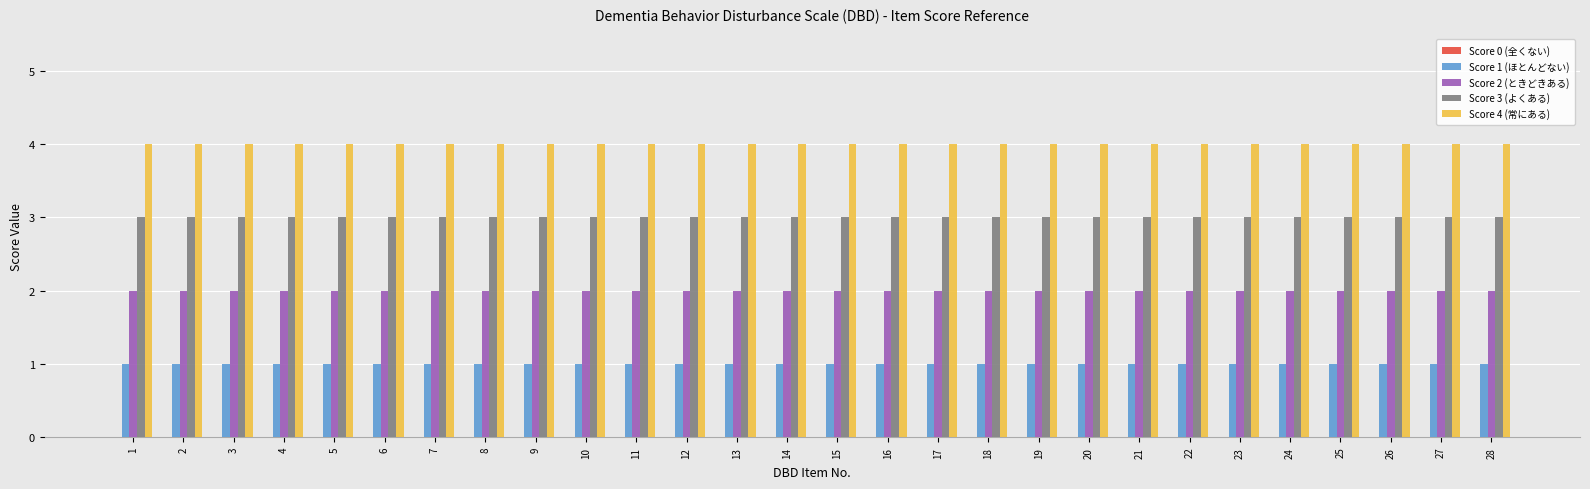

The value of Score 3 (よくある) at 16 is 3. True or false?

True